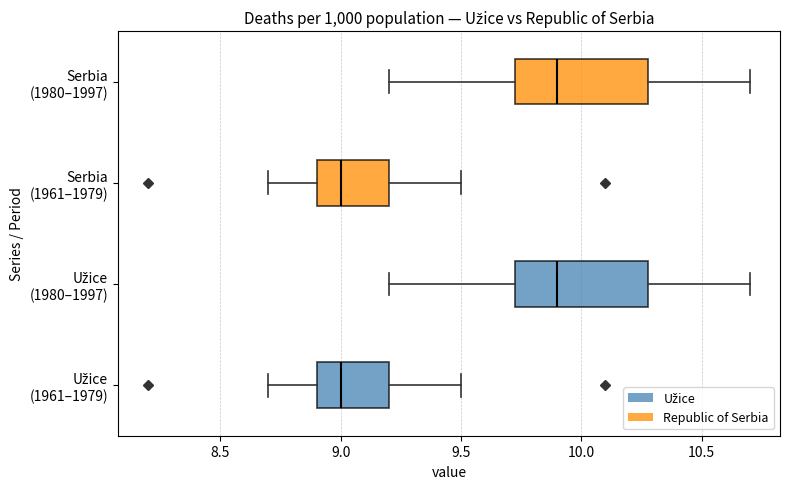

Where does the right whisker of the box for Užice (1961–1979) end on the x-axis? The values are not printed on the chart, so give them approximately, as read against the axis.

9.50